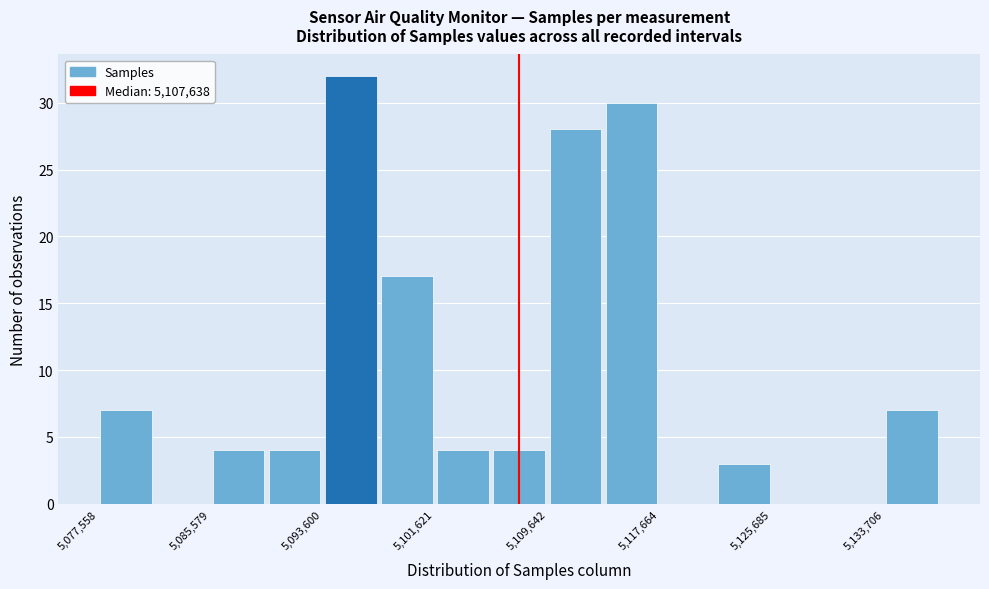

Reading left to right, transcribe this chart: for each bar, give the range it covers on the x-axis and its height. Neither the bar edges nor the heights are printed on the chart, so give them approximately, as read against the axes.

5078000 to 5082000: 7
5082000 to 5086000: 0
5086000 to 5090000: 4
5090000 to 5094000: 4
5094000 to 5098000: 32
5098000 to 5102000: 17
5102000 to 5106000: 4
5106000 to 5110000: 4
5110000 to 5114000: 28
5114000 to 5118000: 30
5118000 to 5122000: 0
5122000 to 5126000: 3
5126000 to 5130000: 0
5130000 to 5134000: 0
5134000 to 5138000: 7